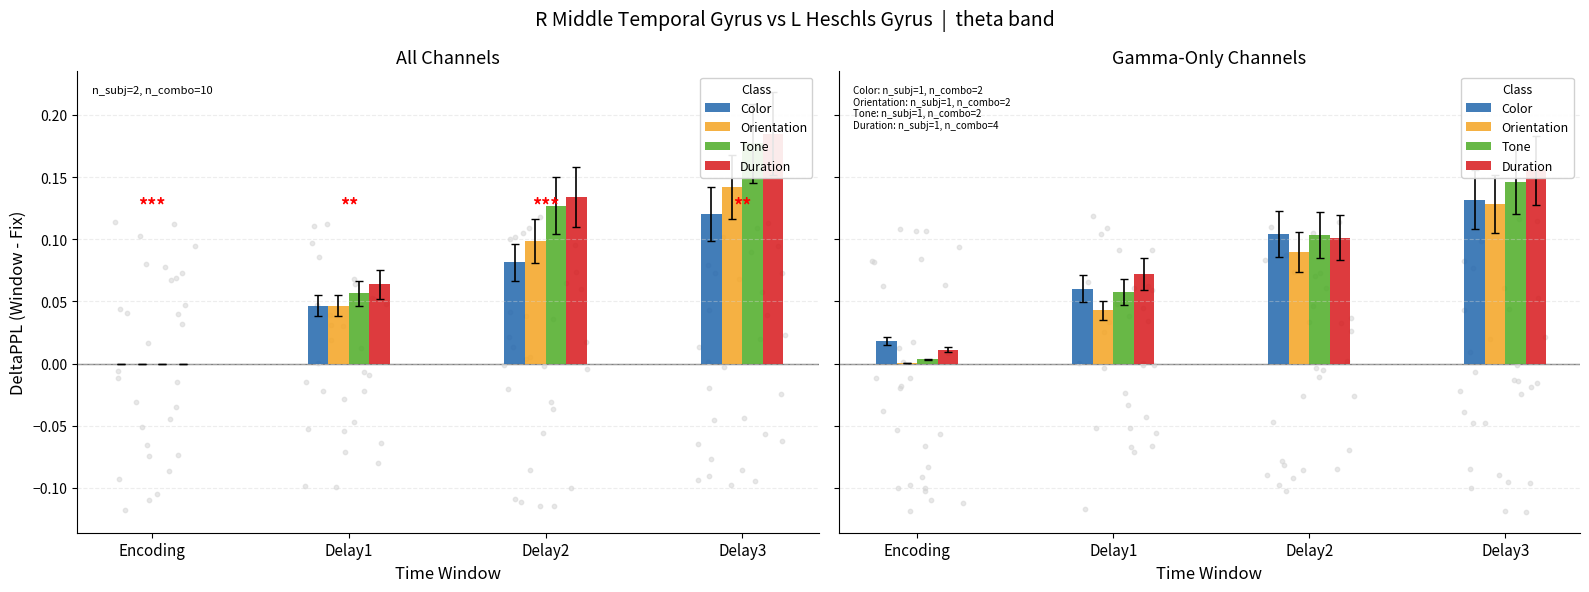

Is the value of Color at Delay2 greater than the value of Tone at Delay1?

Yes